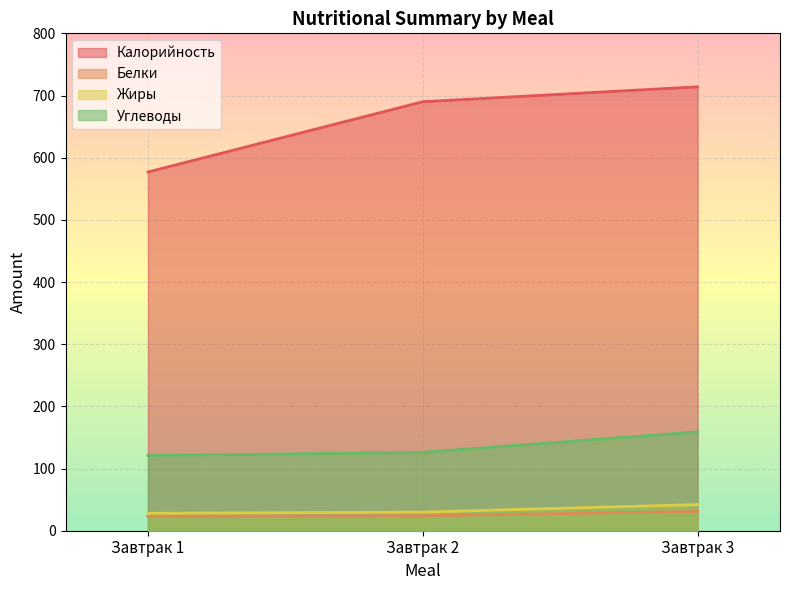

Reading left to right, what are all the values shown in this chart?

Калорийность: 577	690	714
Белки: 23	24	31
Жиры: 28	30	42
Углеводы: 121	126	159